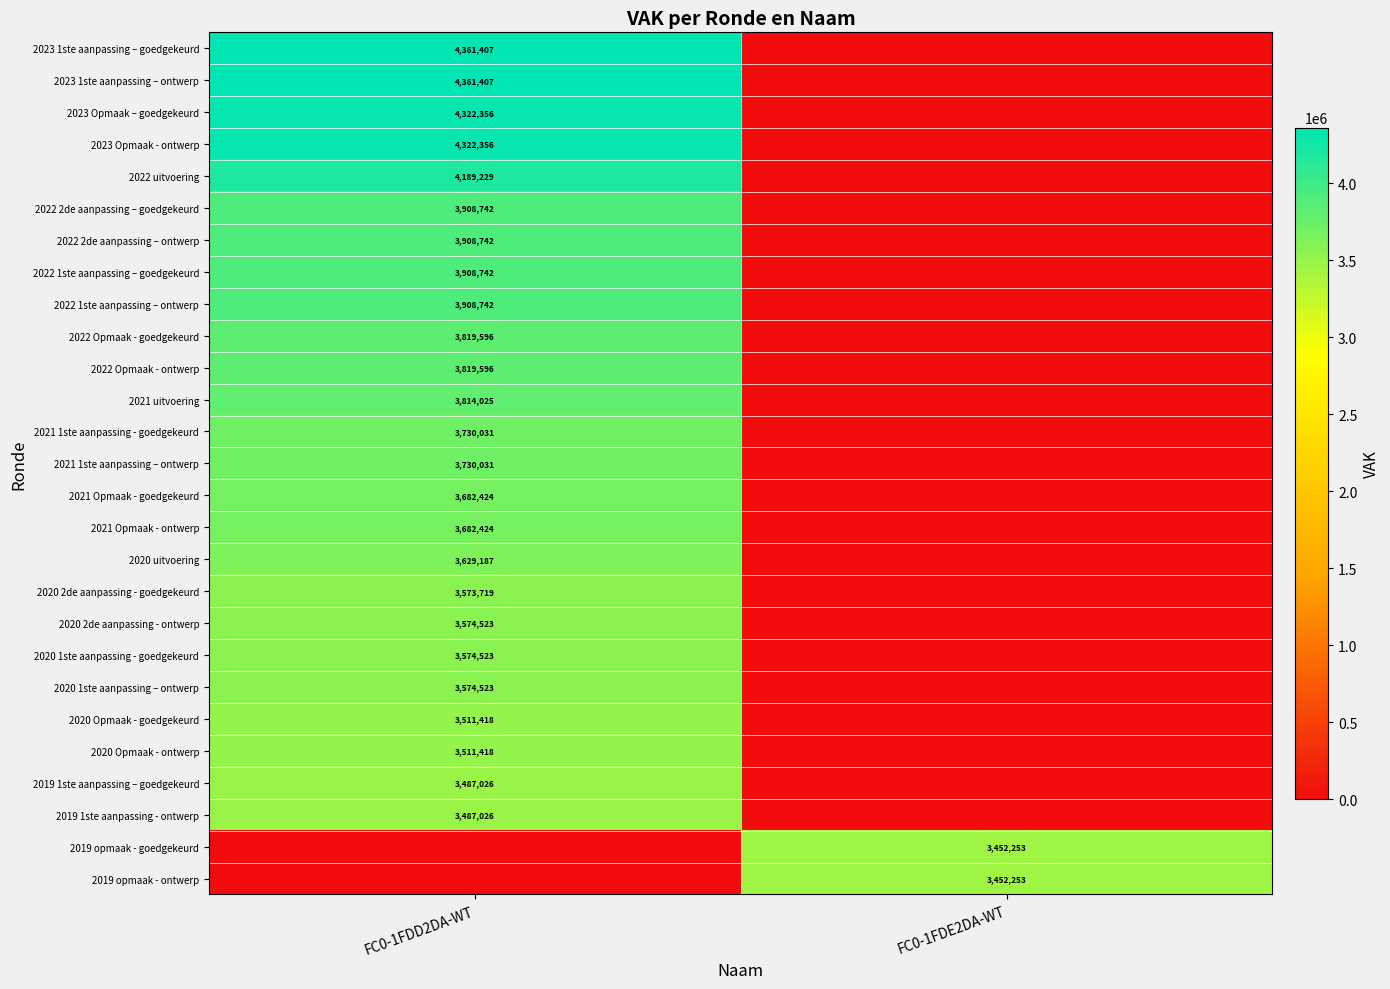

The value of 2022 1ste aanpassing – goedgekeurd at FC0-1FDD2DA-WT is 3908742. True or false?

True